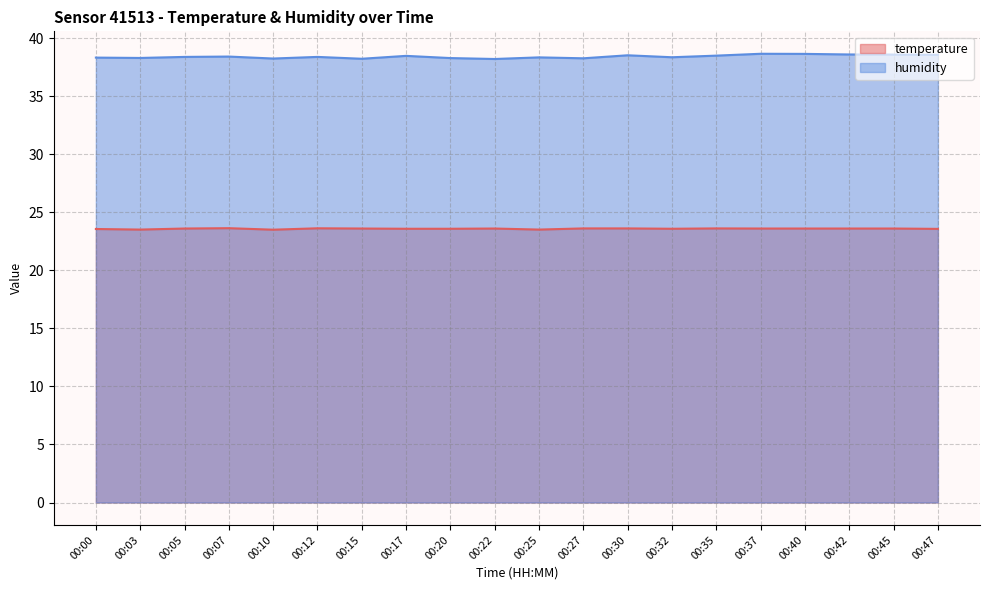

True or false: humidity and temperature intersect in this chart.

False